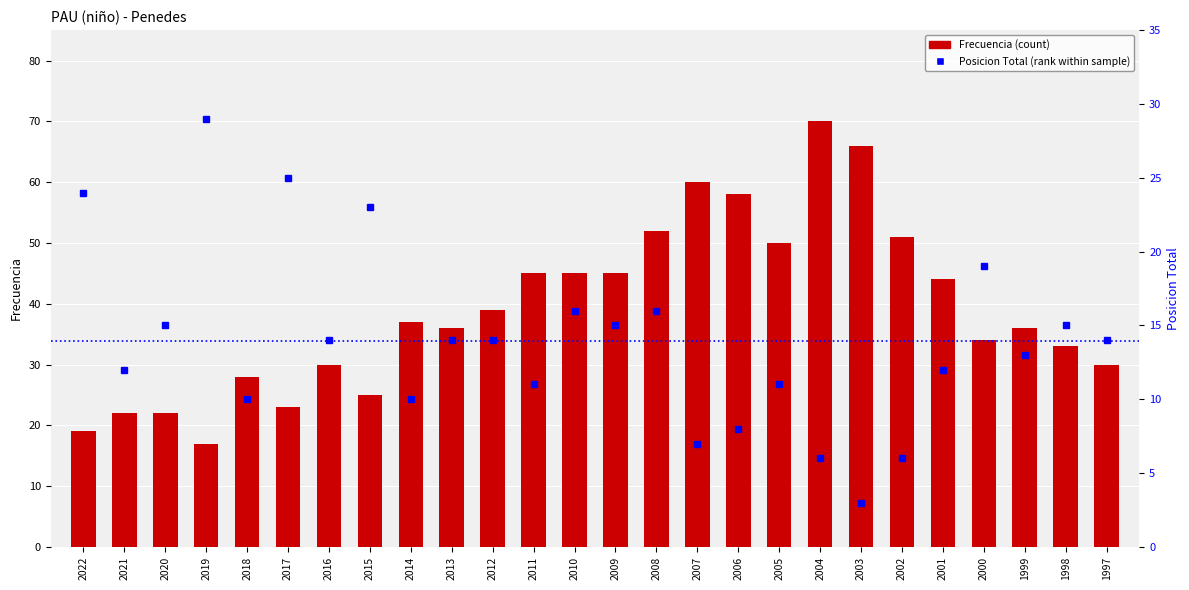

The Frecuencia (count) series shows 45 at 2009. True or false?

True